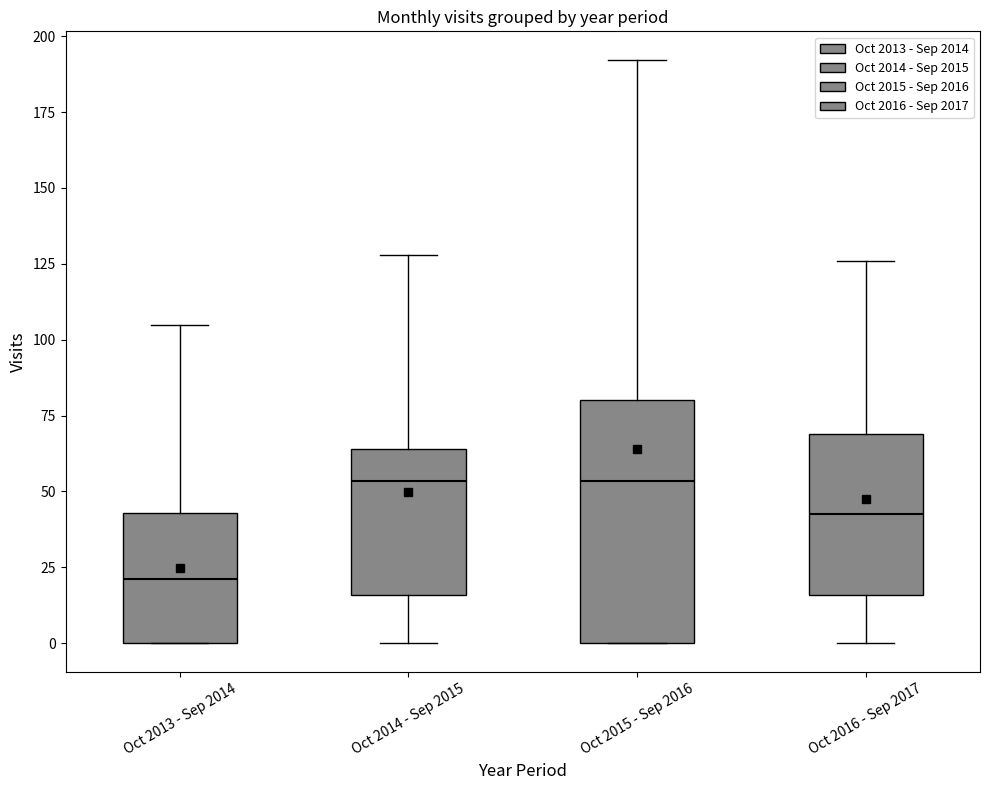

Comparing the boxes themselves (not the whiskers), which one is the tallest?

Oct 2015 - Sep 2016